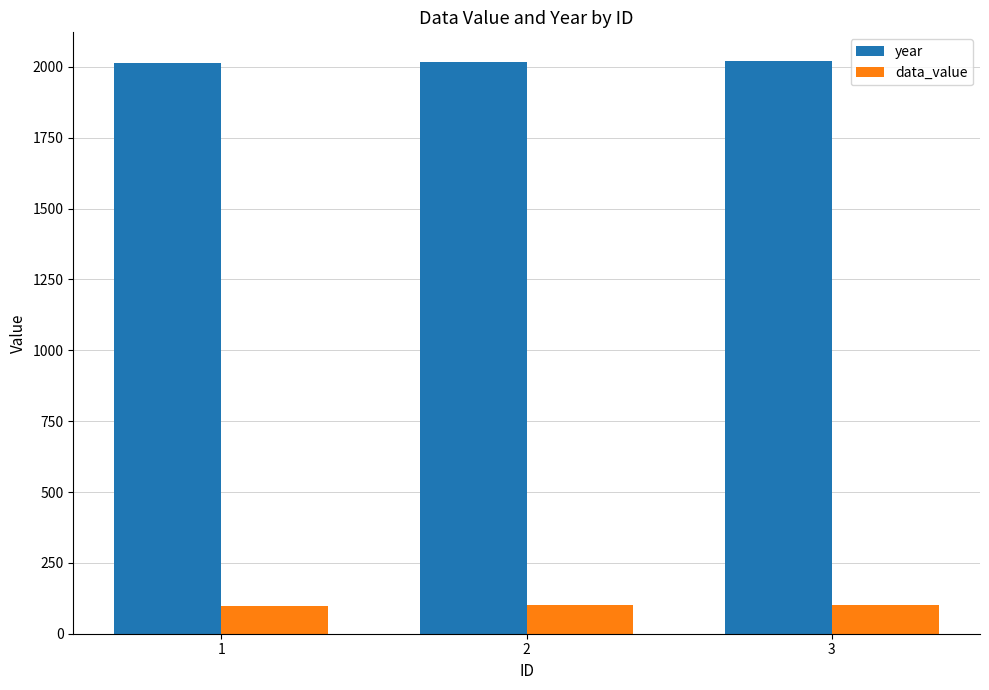

What is the value of the year bar at the 2nd from the left?

2019.0